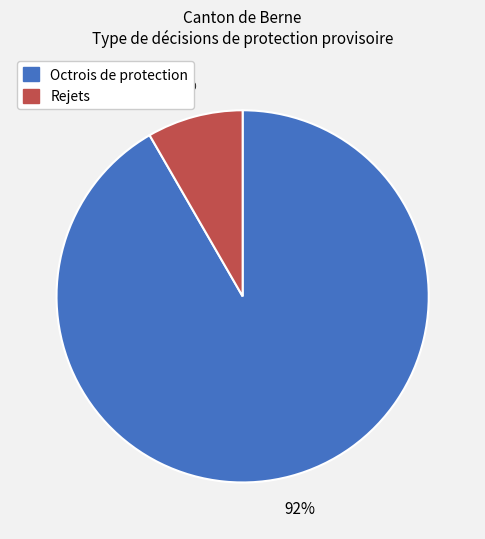

Is it true that Rejets is 8% of the pie?

True